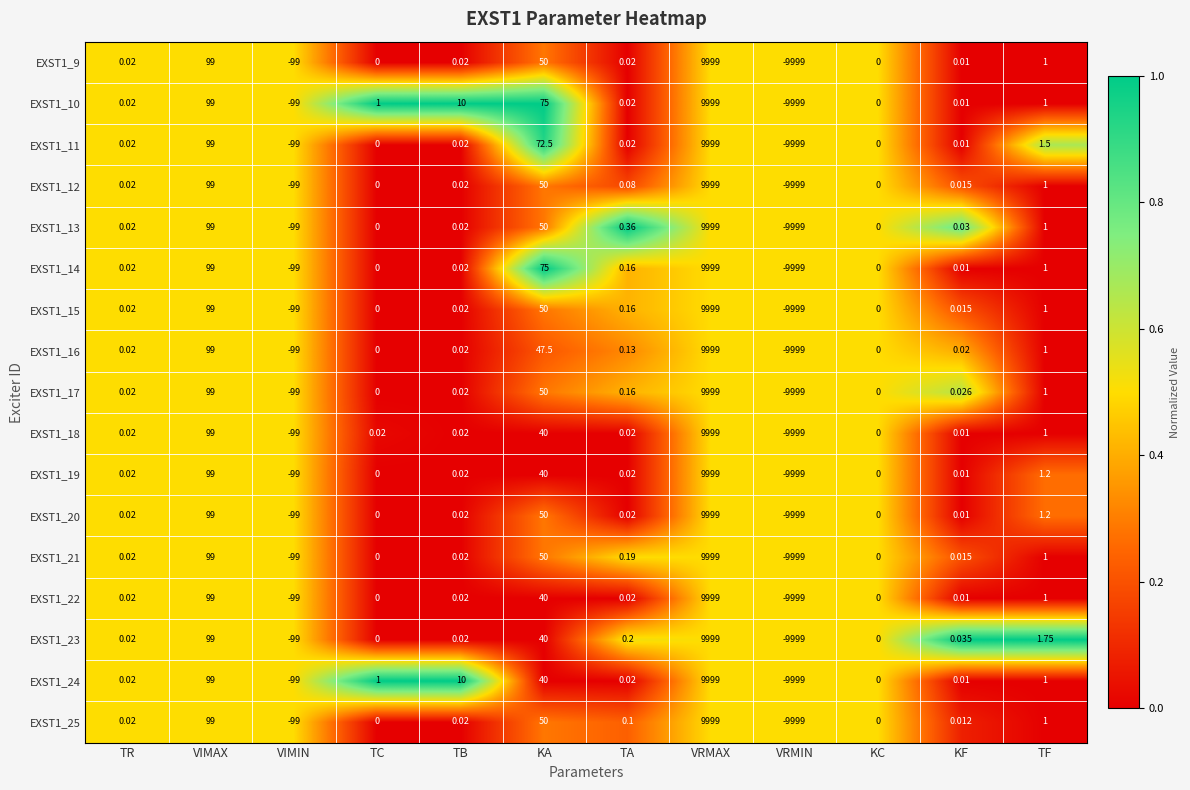

Which label corresponds to the largest value in the chart?

VRMAX